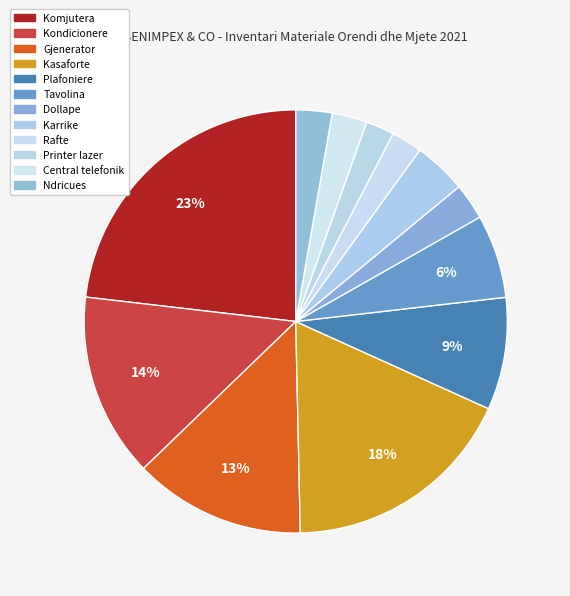

What portion of the pie excludes Komjutera?

76.8%